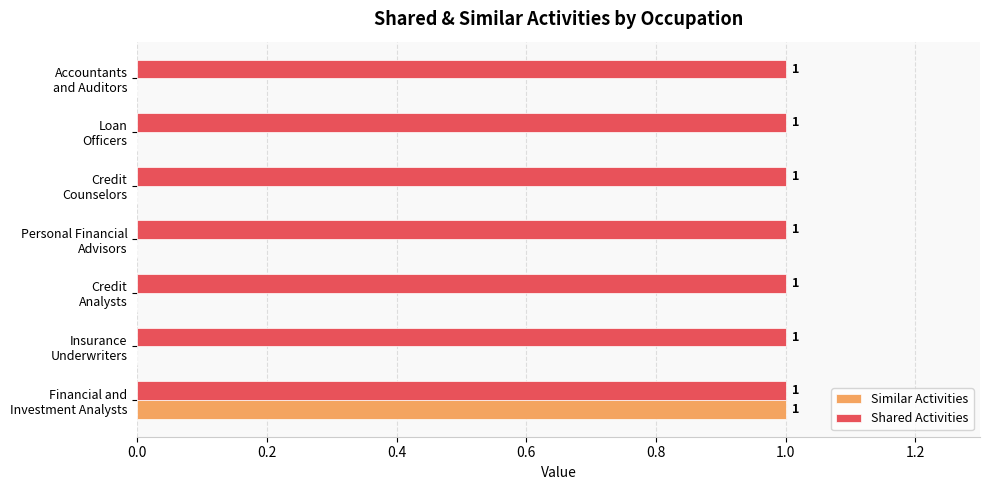

Which series has the largest total across all categories?

Shared Activities